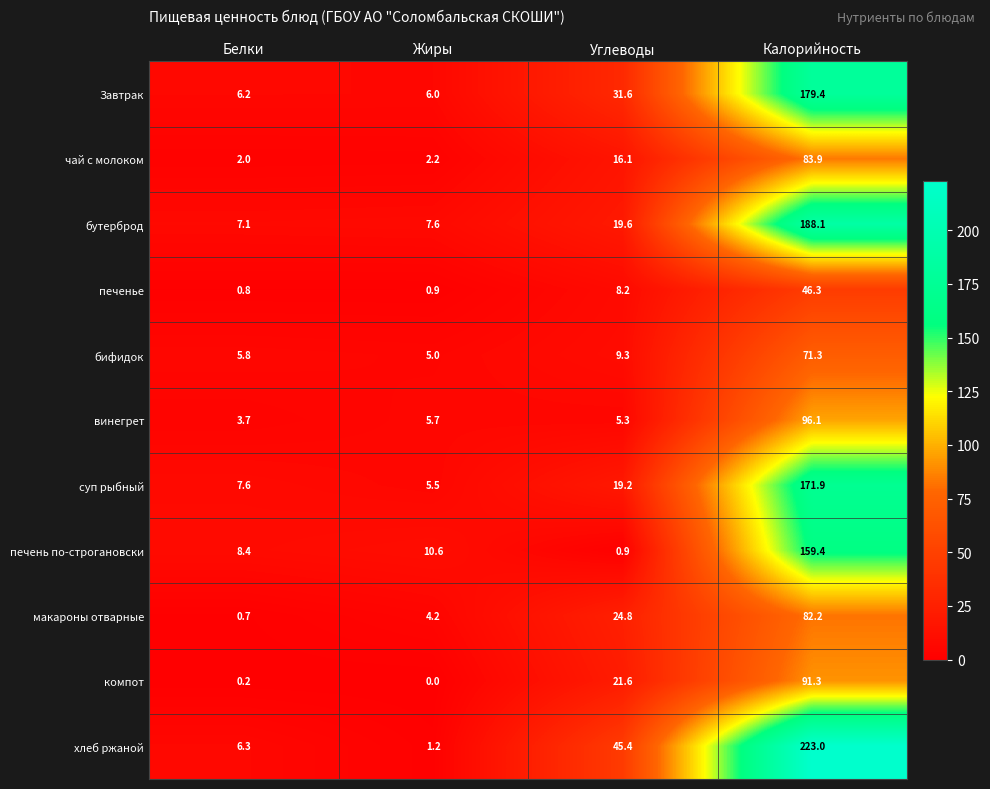

What value does the хлеб ржаной series have at Жиры?

1.2